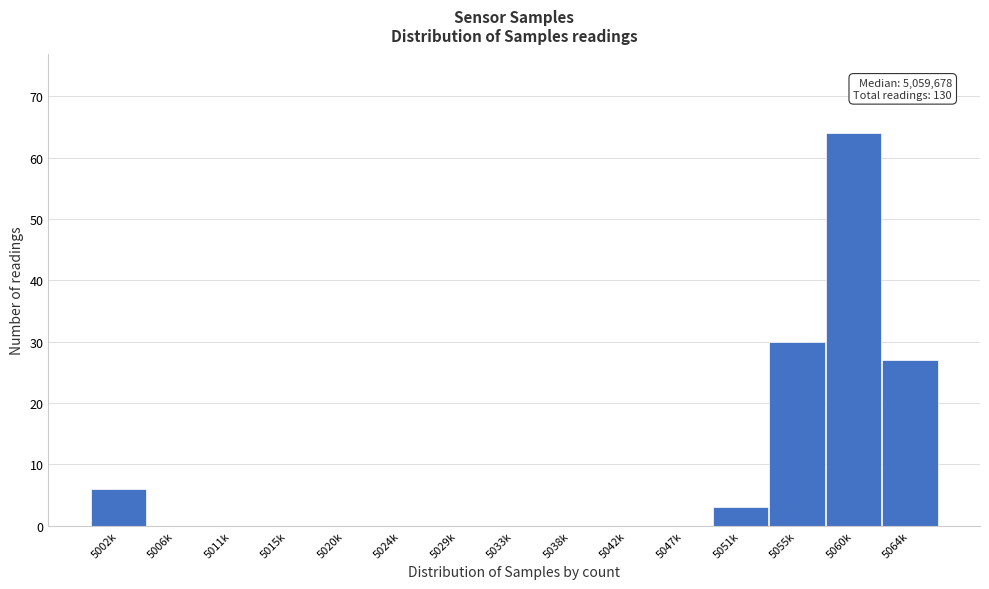

Reading left to right, transcribe all the data shown in this chart.

5002k=6	5006k=0	5011k=0	5015k=0	5020k=0	5024k=0	5029k=0	5033k=0	5038k=0	5042k=0	5047k=0	5051k=3	5055k=30	5060k=64	5064k=27